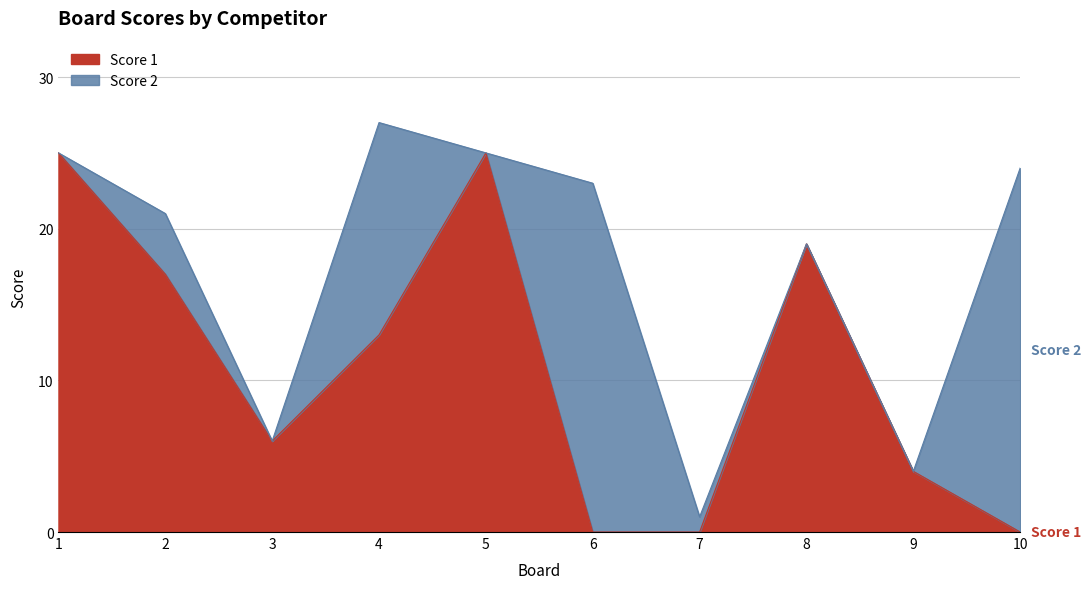

At which category does the chart reach its peak across all series?

1